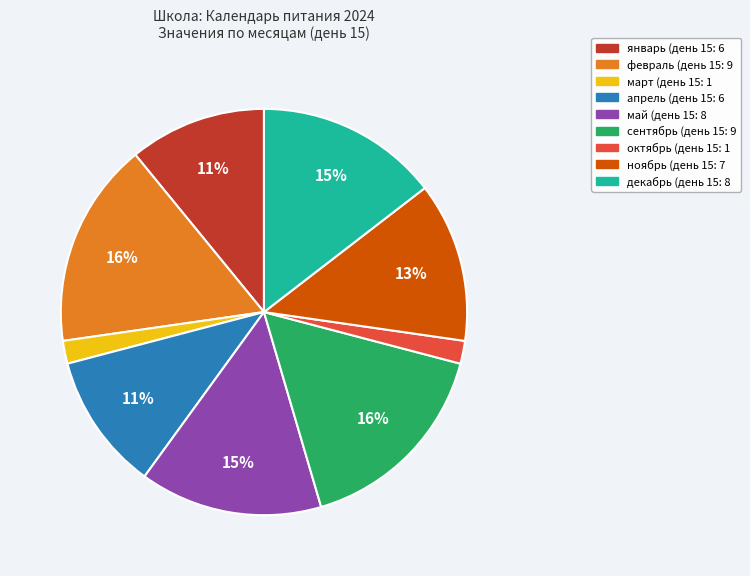

Combined, do май and февраль account for over 50%?

No